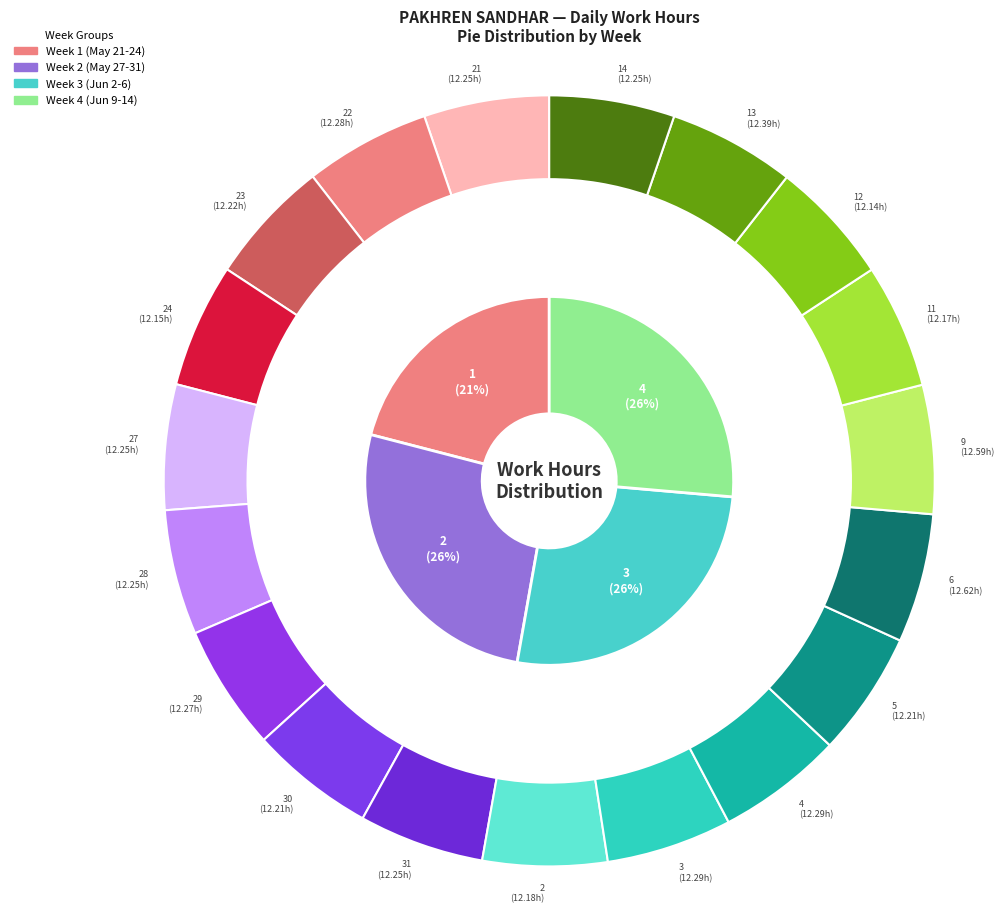

Which slice is the smallest?

12-Sat